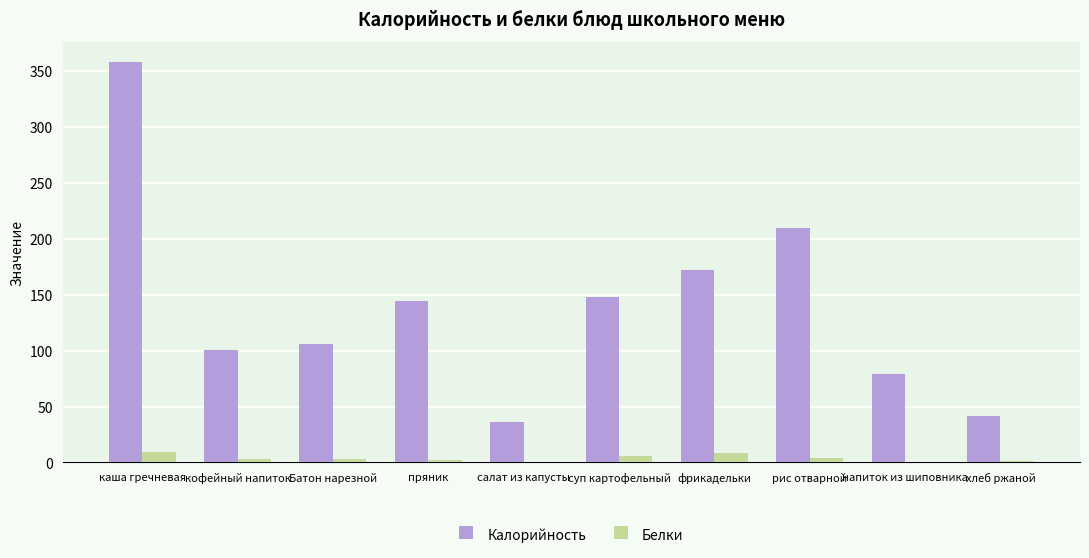

What is the average value of the Калорийность series?

139.7